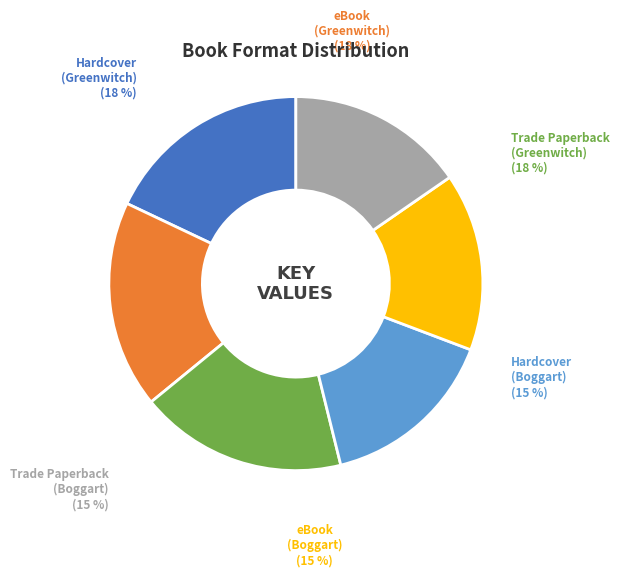

To the nearest percent, what portion does Trade Paperback (Greenwitch) represent?

18%